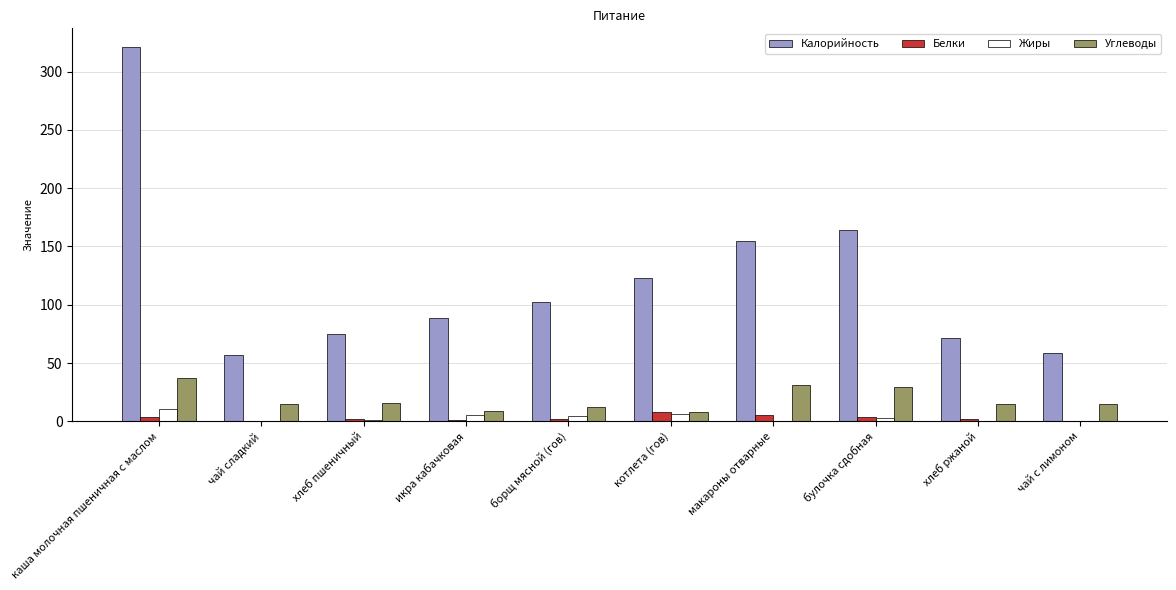

What is the sum of the Жиры values at чай сладкий and макароны отварные?

0.1